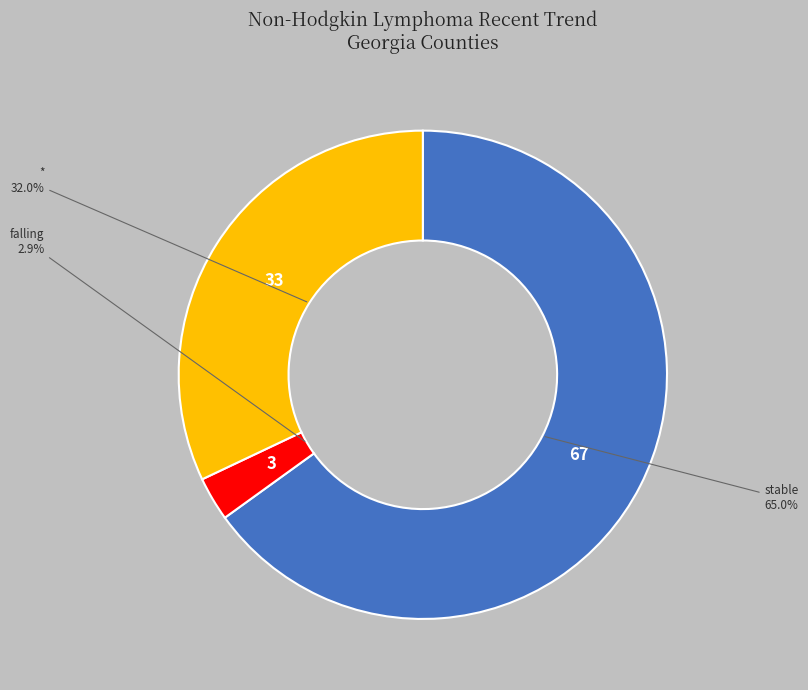

Is there a majority slice in this chart?

Yes